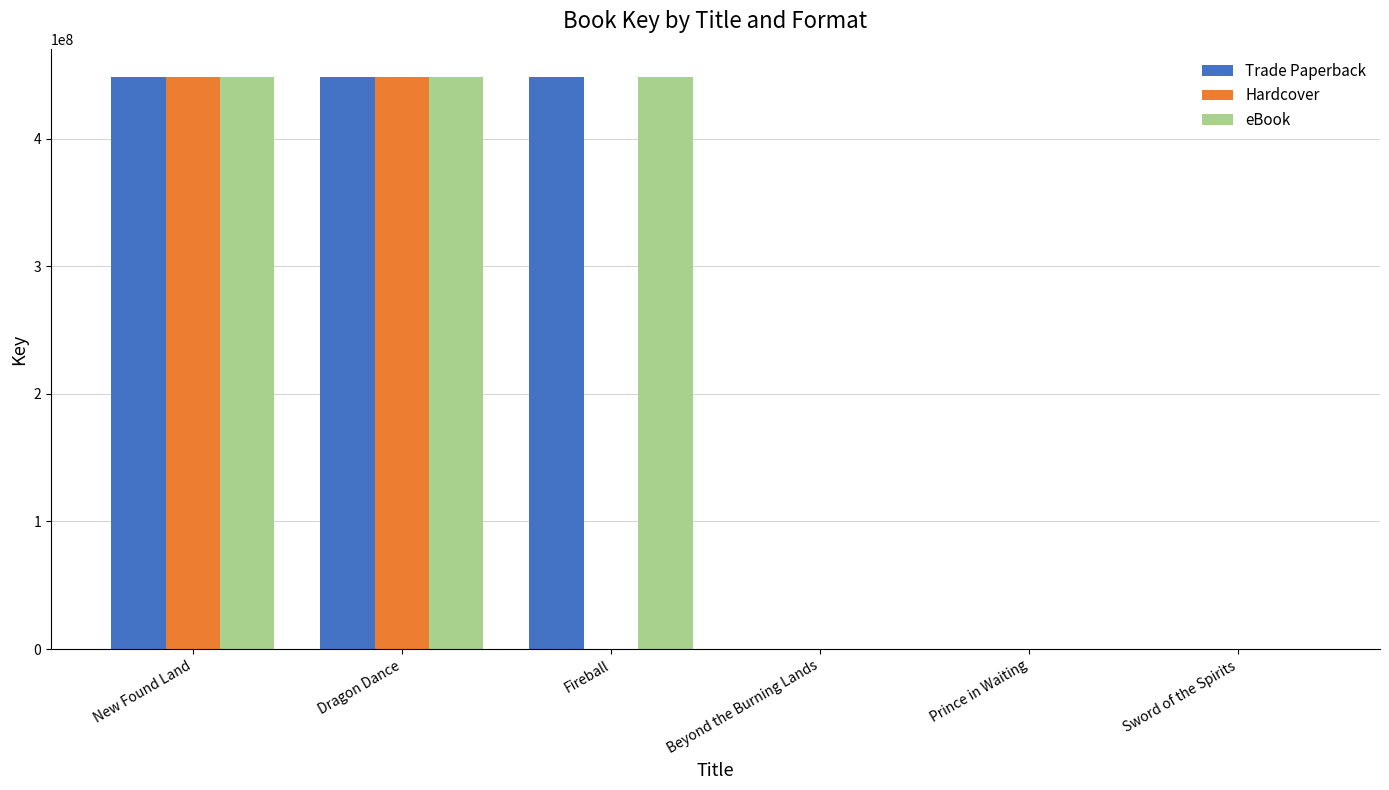

What is the difference between the eBook values at Prince in Waiting and Beyond the Burning Lands?

305501